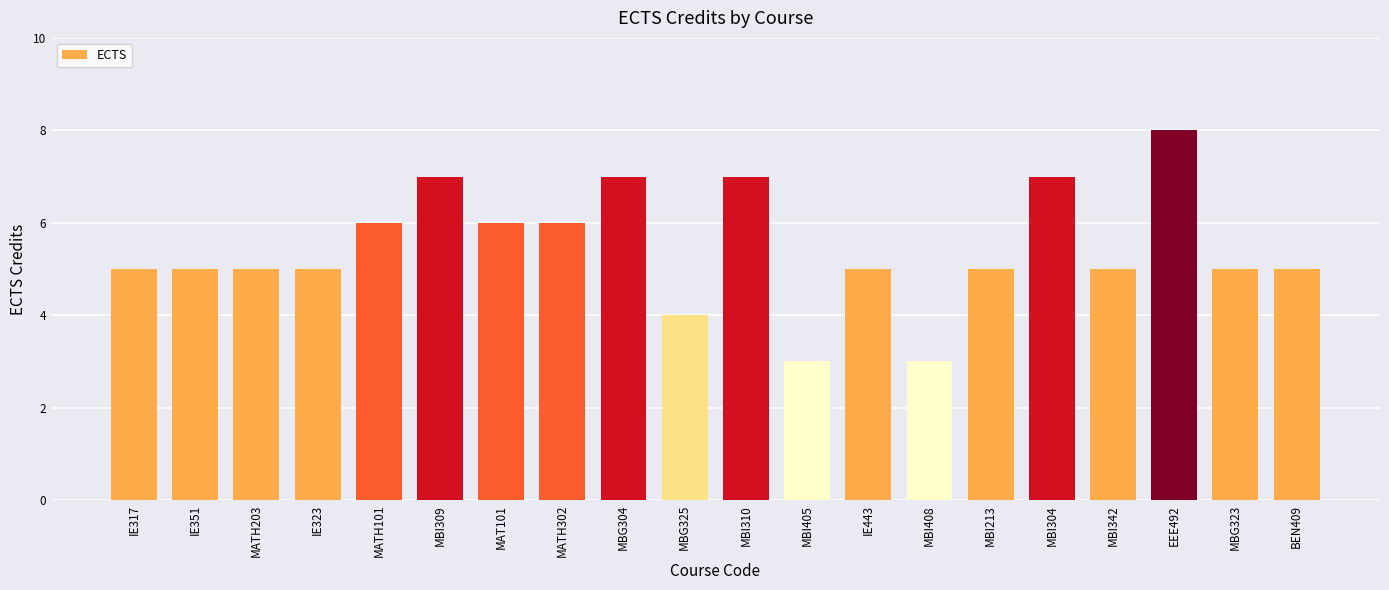

What is the value of the 4th bar from the left?

5